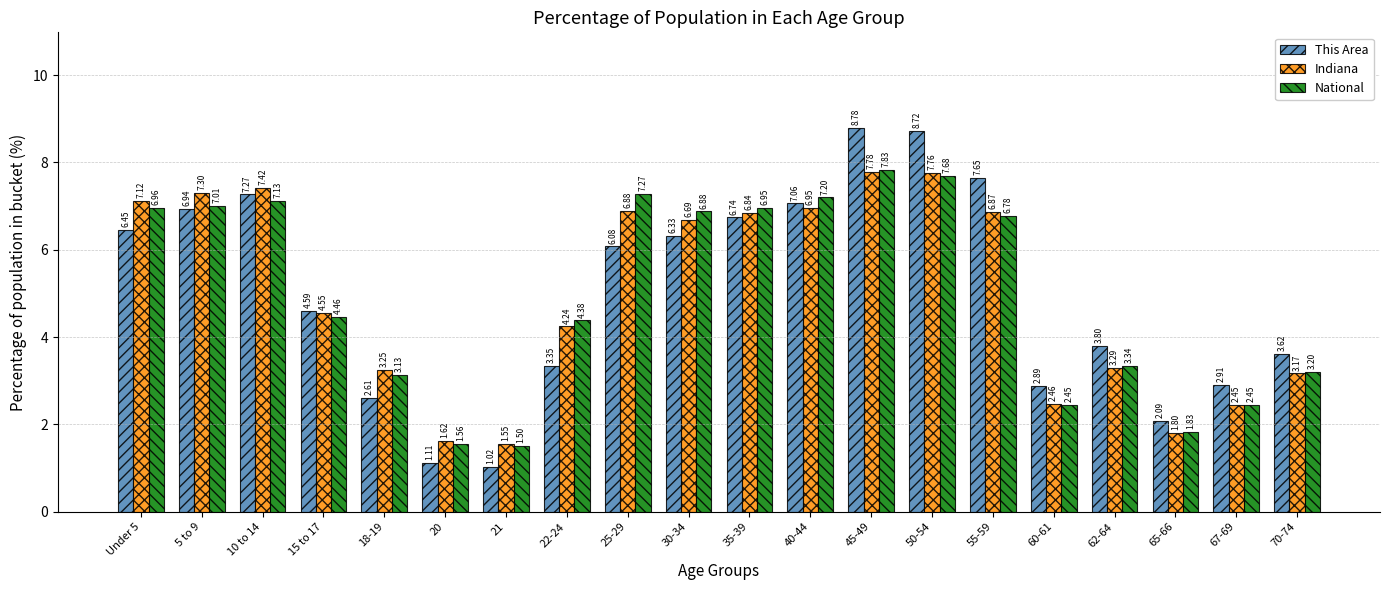

At 62-64, list the series in order from largest to smallest.

This Area, National, Indiana